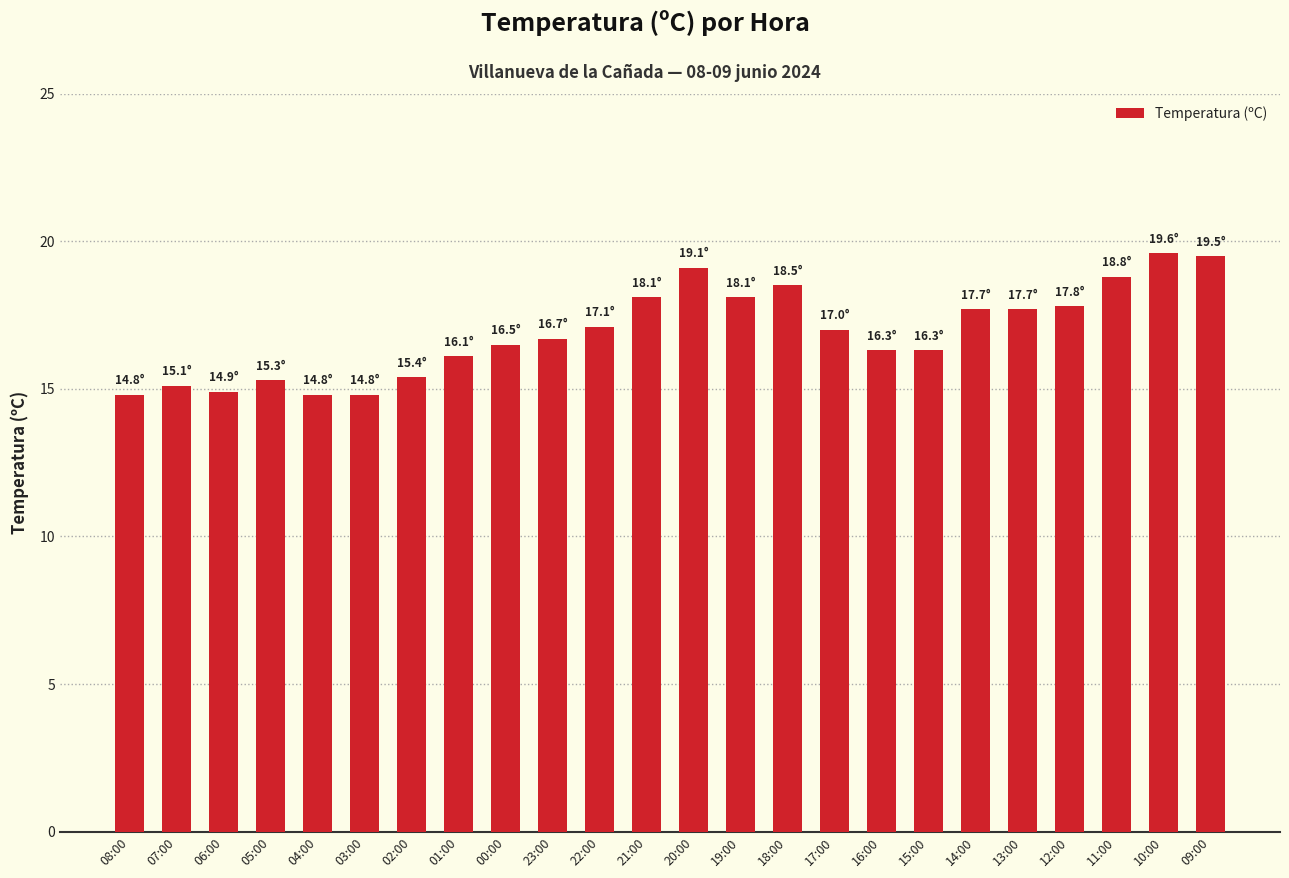

What is the change in value from 06:00 to 23:00?

+1.8